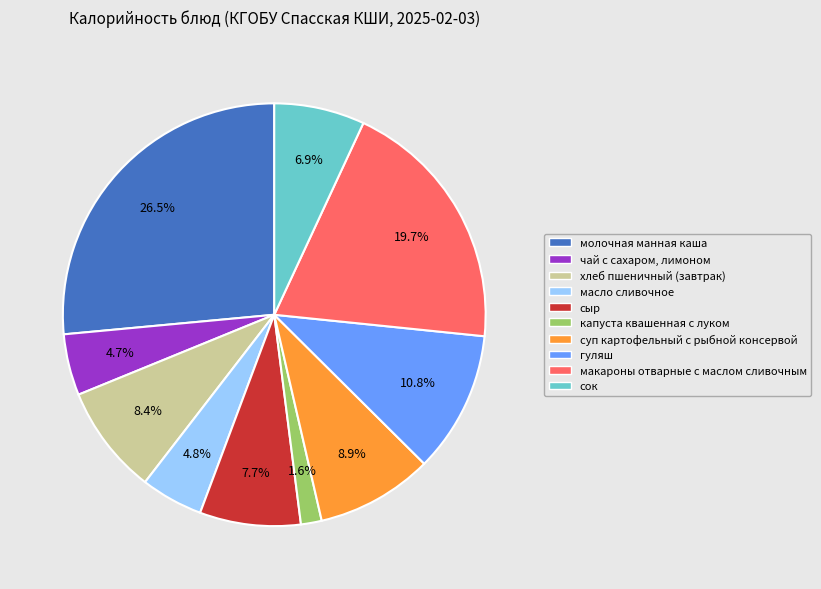

How many slices are in this pie chart?

10